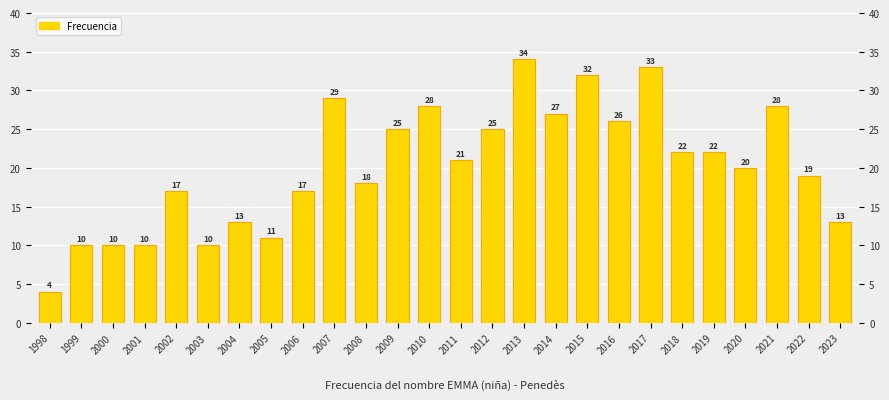

Rank the categories by value from lowest to highest.

1998, 1999, 2000, 2001, 2003, 2005, 2004, 2023, 2002, 2006, 2008, 2022, 2020, 2011, 2018, 2019, 2009, 2012, 2016, 2014, 2010, 2021, 2007, 2015, 2017, 2013